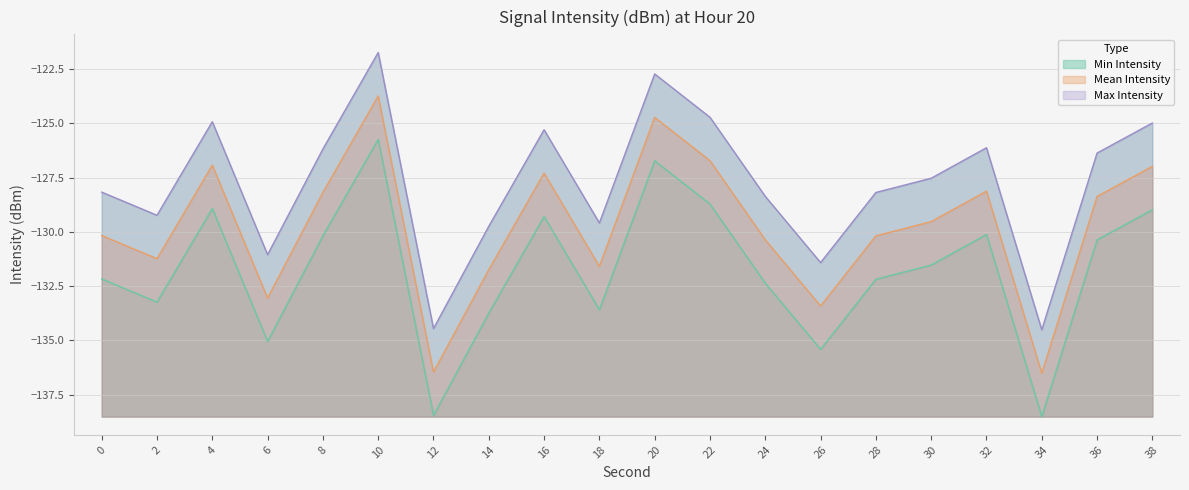

The value of Mean Intensity at 30 is -230.0. True or false?

False